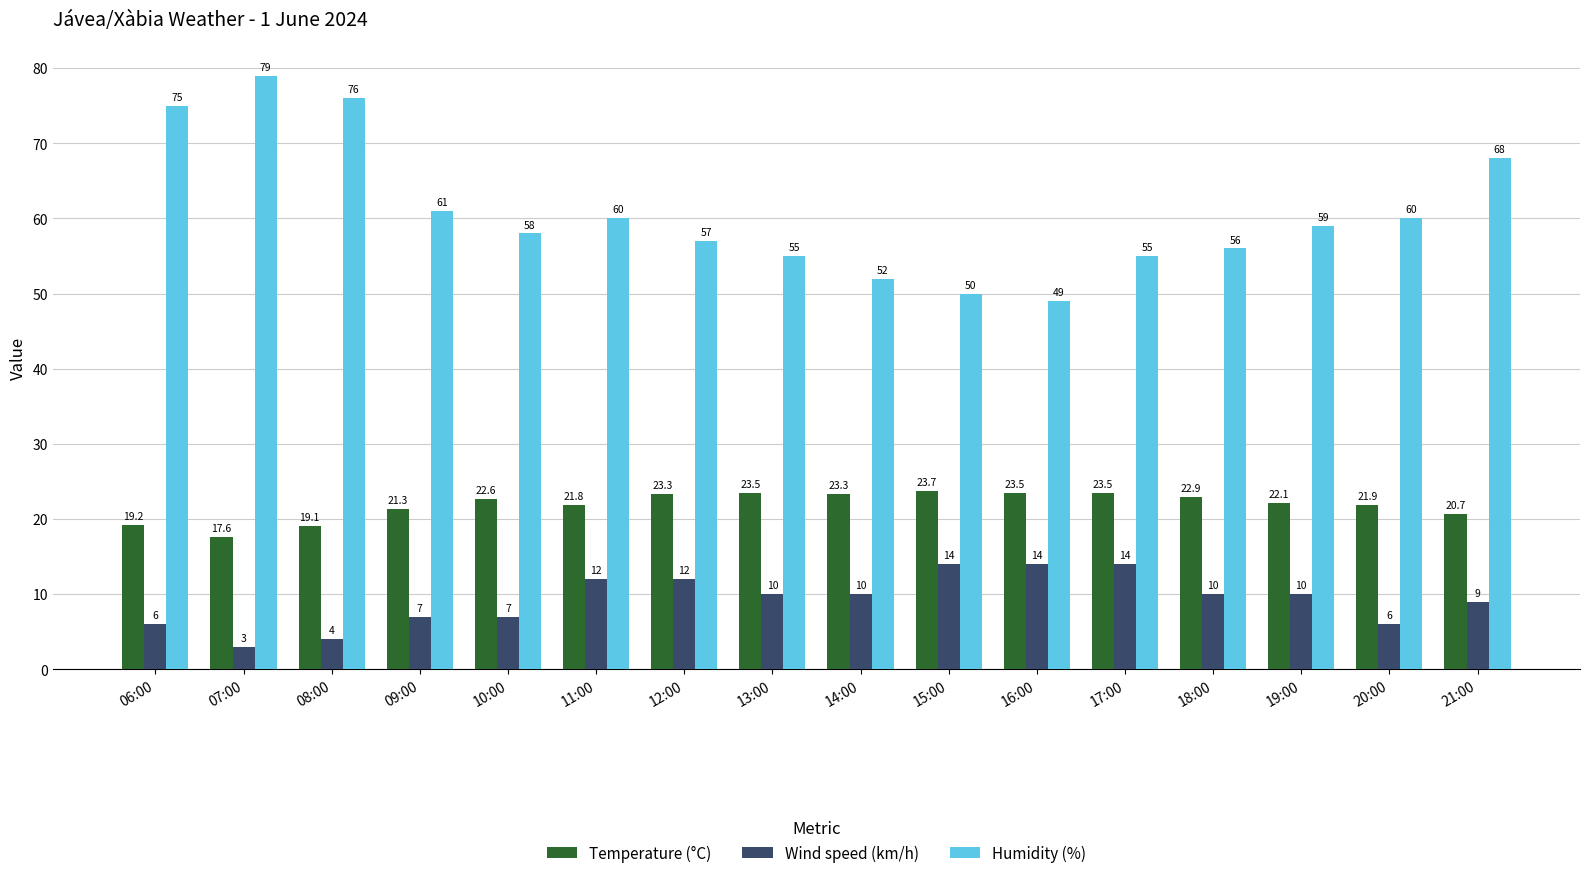

What is the average value of the Humidity (%) series?

60.6